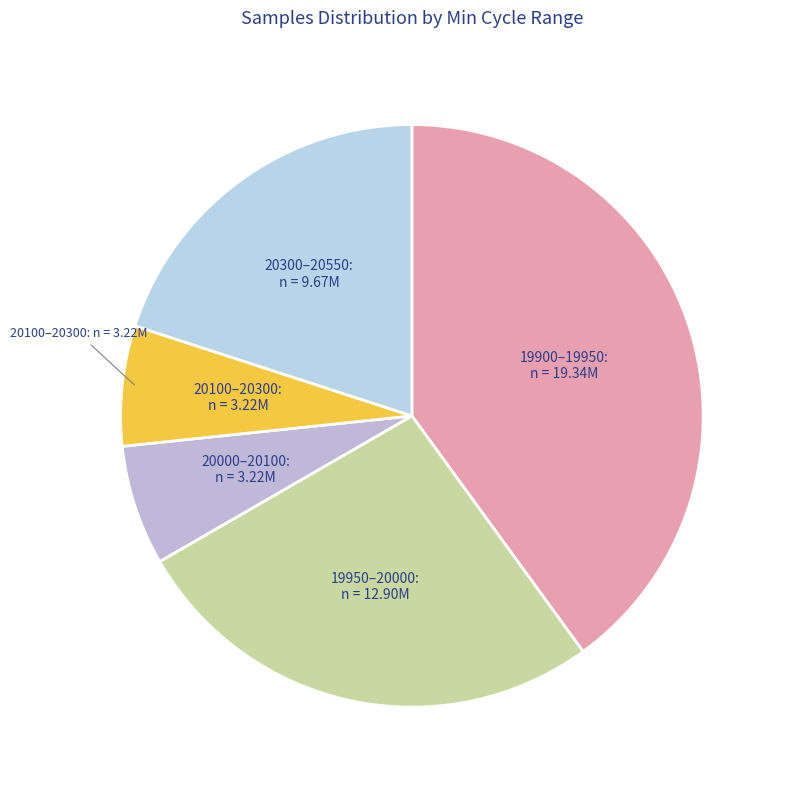

Does any single category account for the majority?

No